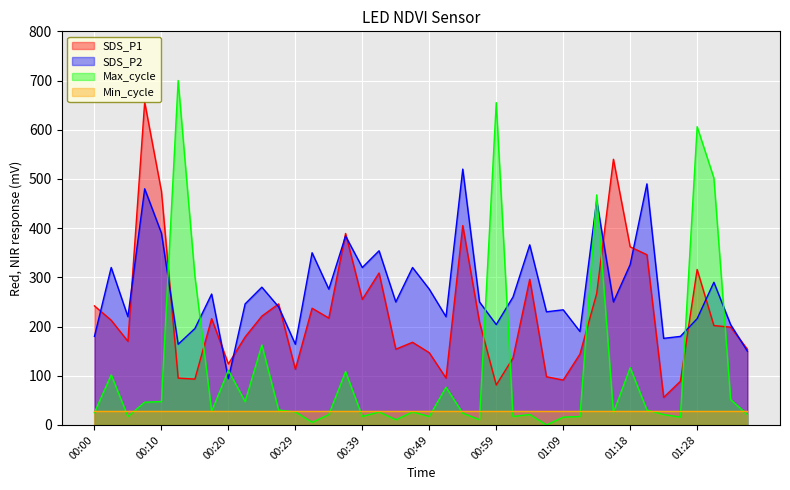

The value of SDS_P1 at 00:17 is 216.0. True or false?

True